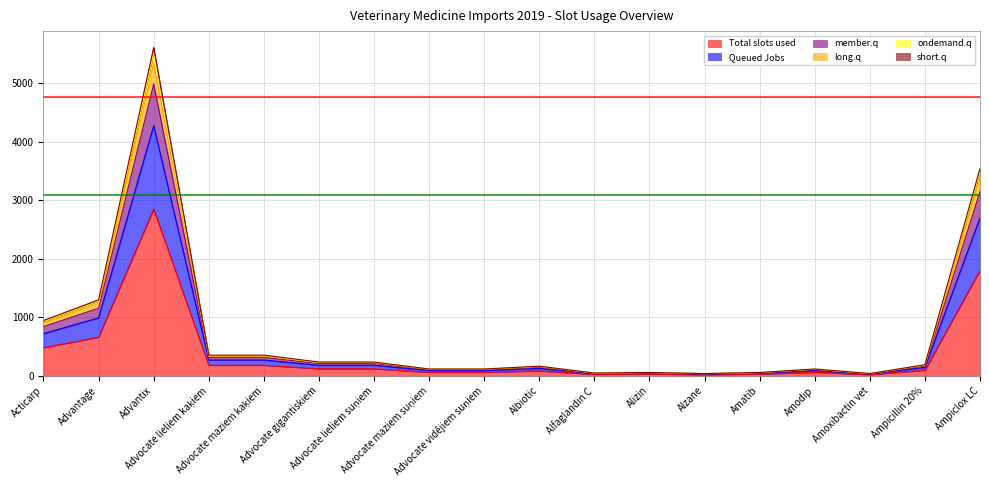

What is the highest value of the Total slots used series?

2850